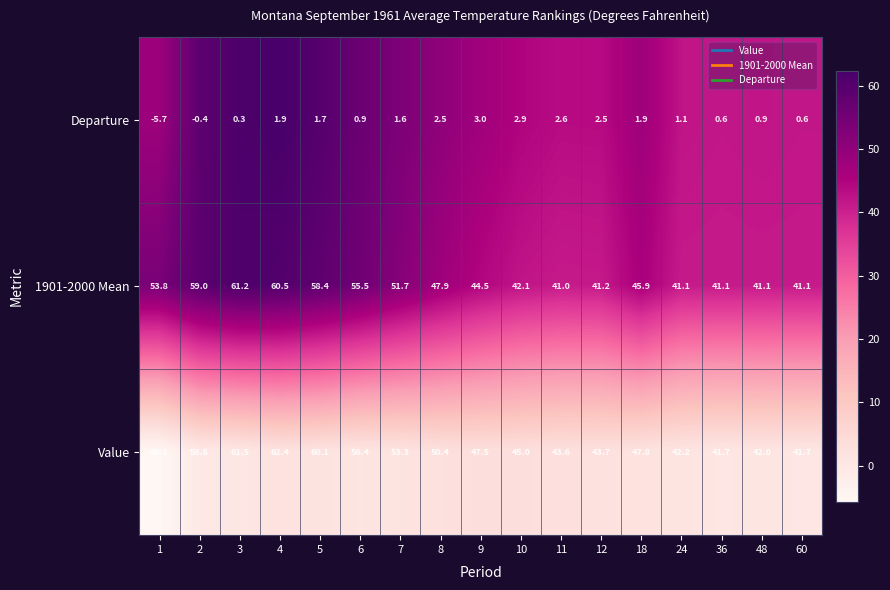

What is the sum of the Departure values at 24 and 2?

0.7